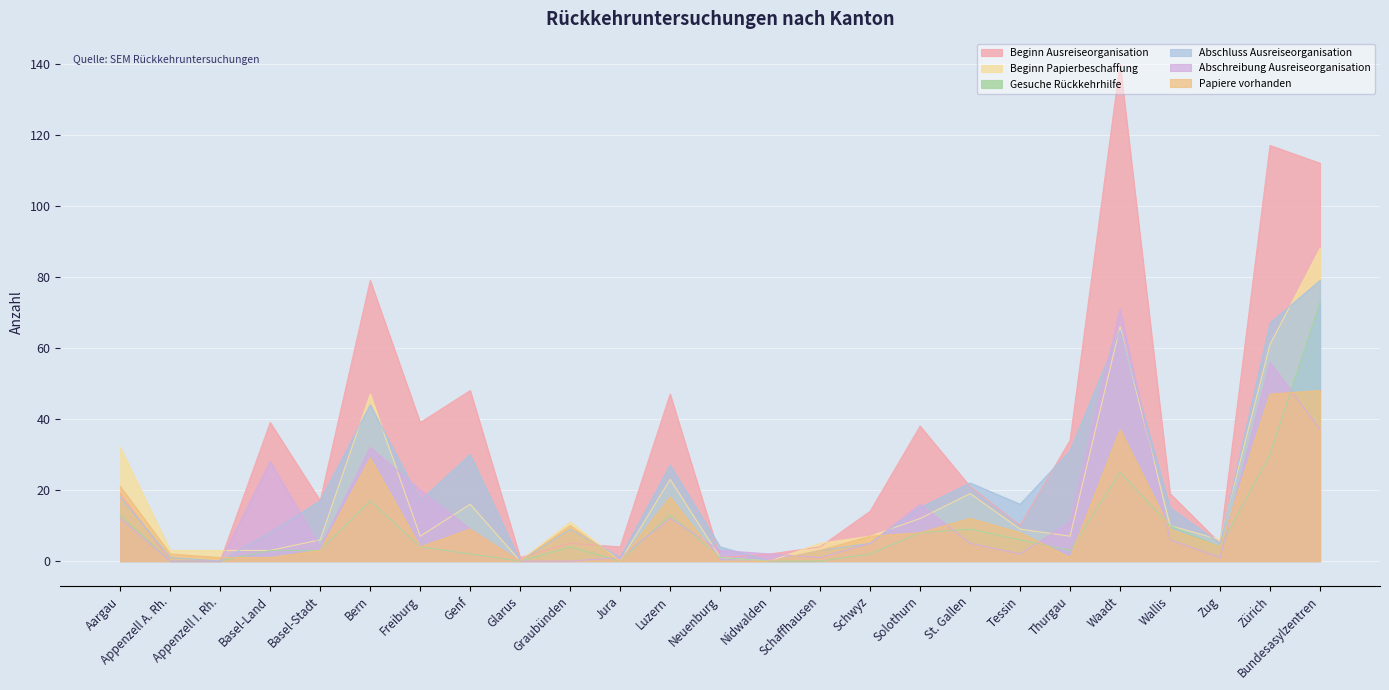

Which series has the largest total across all categories?

Beginn Ausreiseorganisation